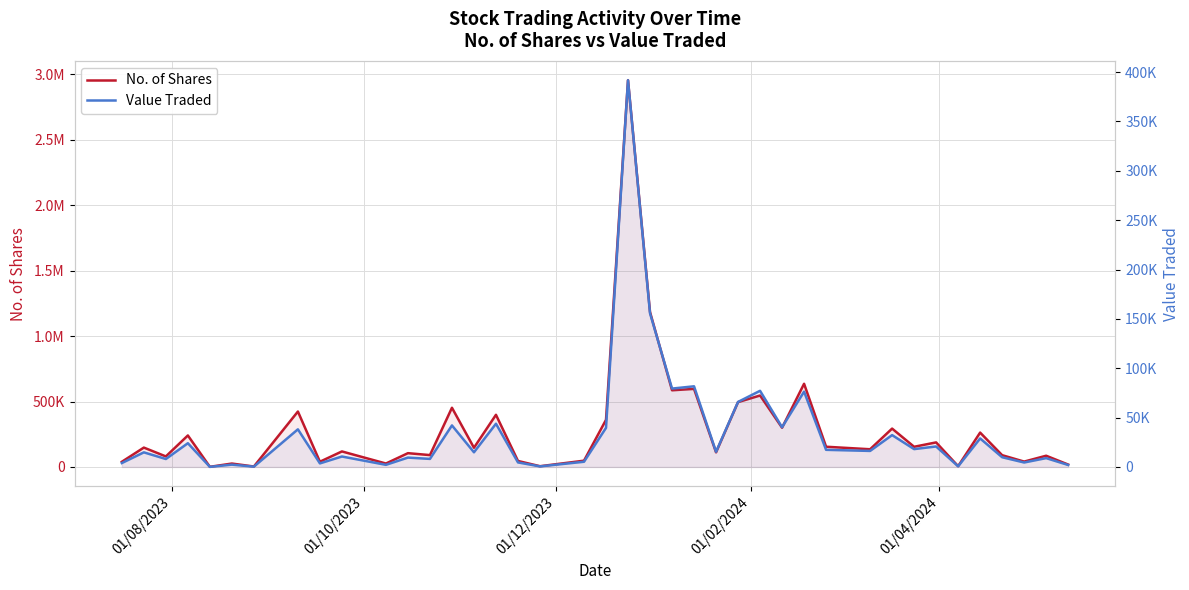

What is the average value of the No. of Shares series?

291023